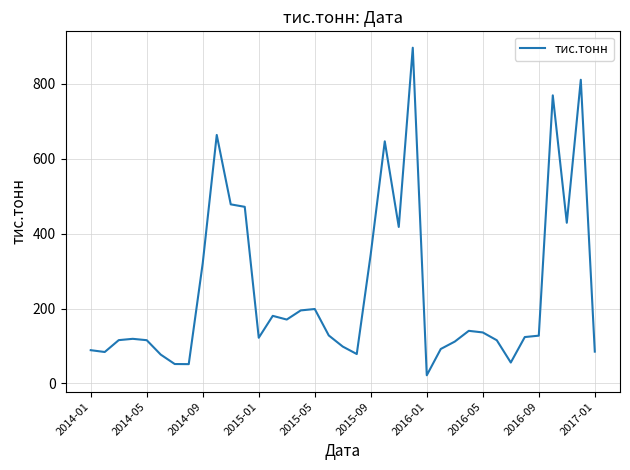

How many distinct data groups are displayed?

1